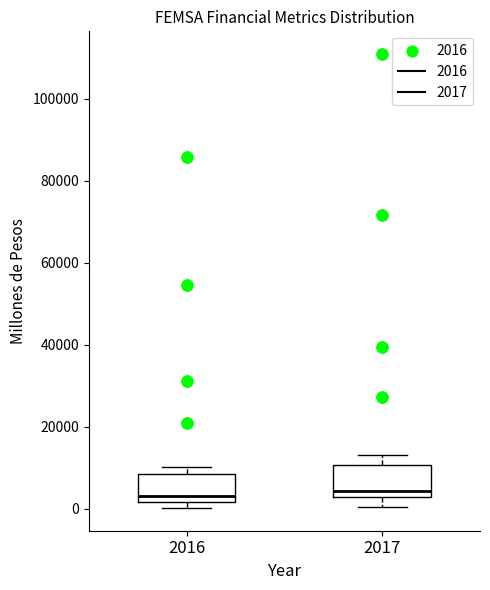

Where is the upper edge of the box at x = 2017 on the y-axis? The values are not printed on the chart, so give them approximately, as read against the axis.

10000